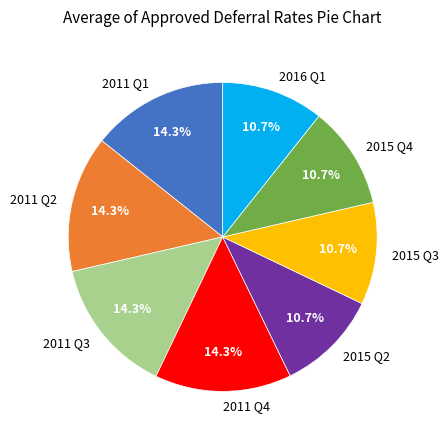

What is the ratio of the value at 2011 Q2 to the value at 2015 Q3?

1.3